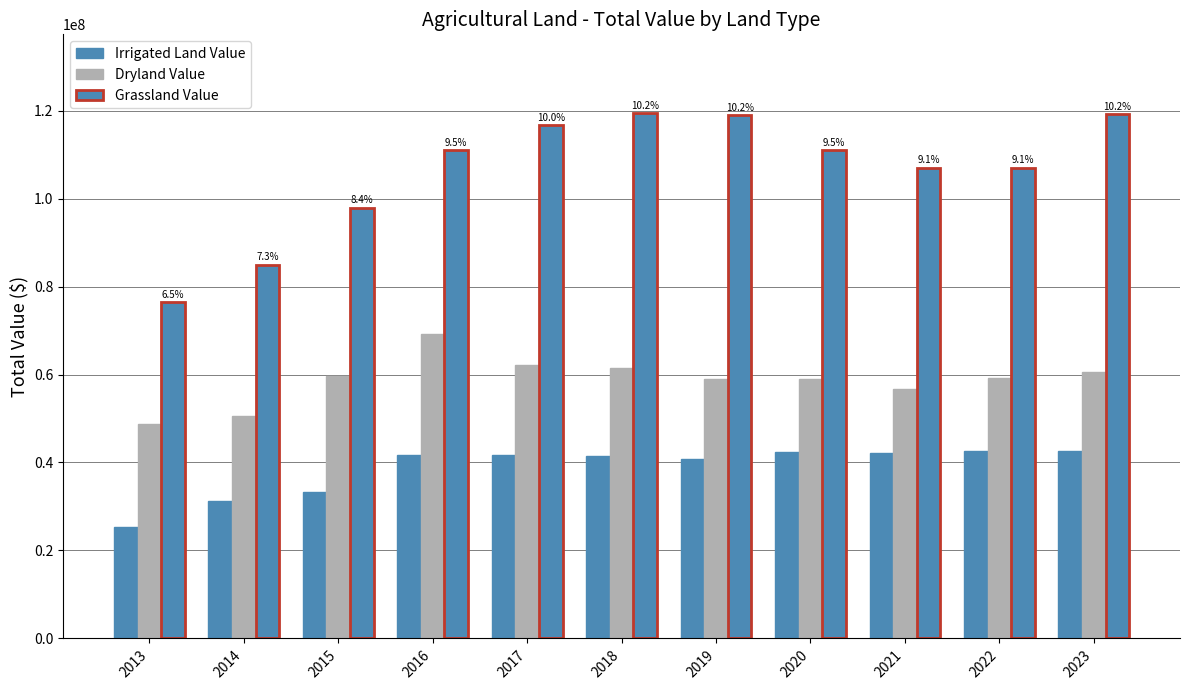

Which has a higher value, 2022 or 2023?

2023